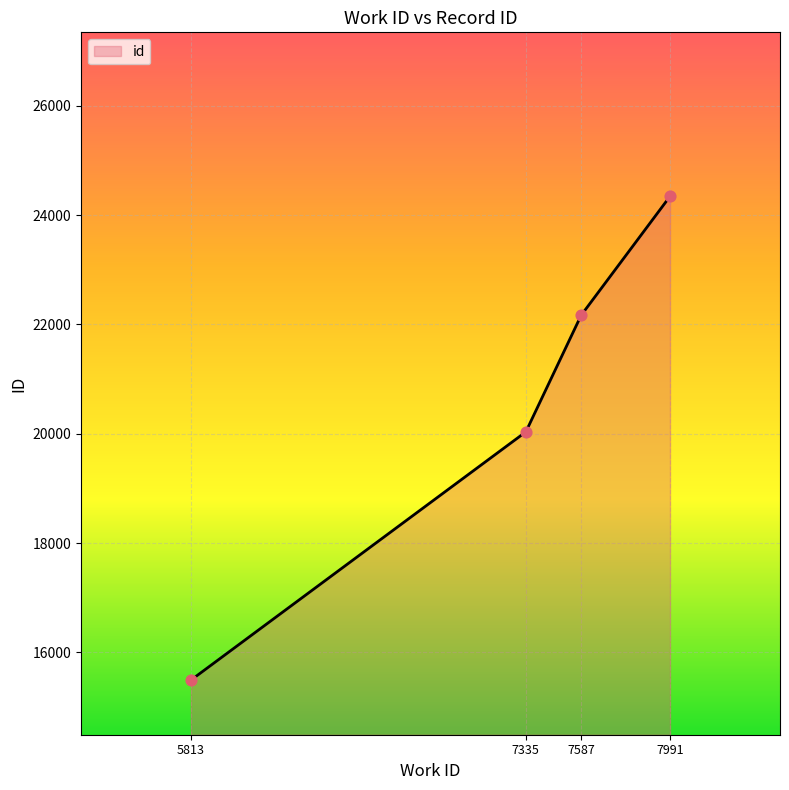

What is the ratio of the value at 7991 to the value at 5813?

1.6